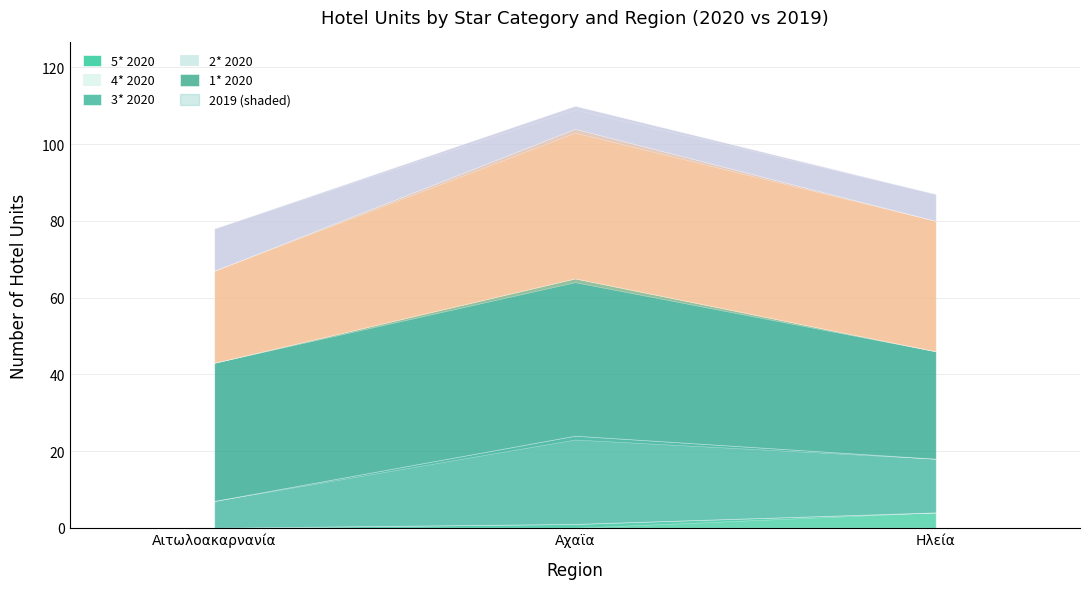

How many 5* values are between 0 and 4?

3